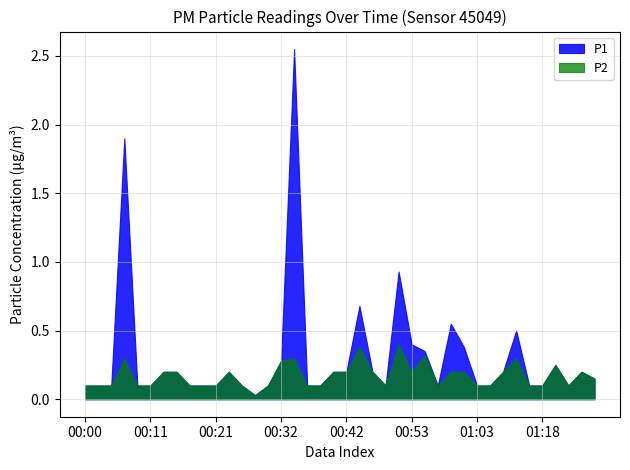

What is the approximate value of P1 at 00:42?

0.2